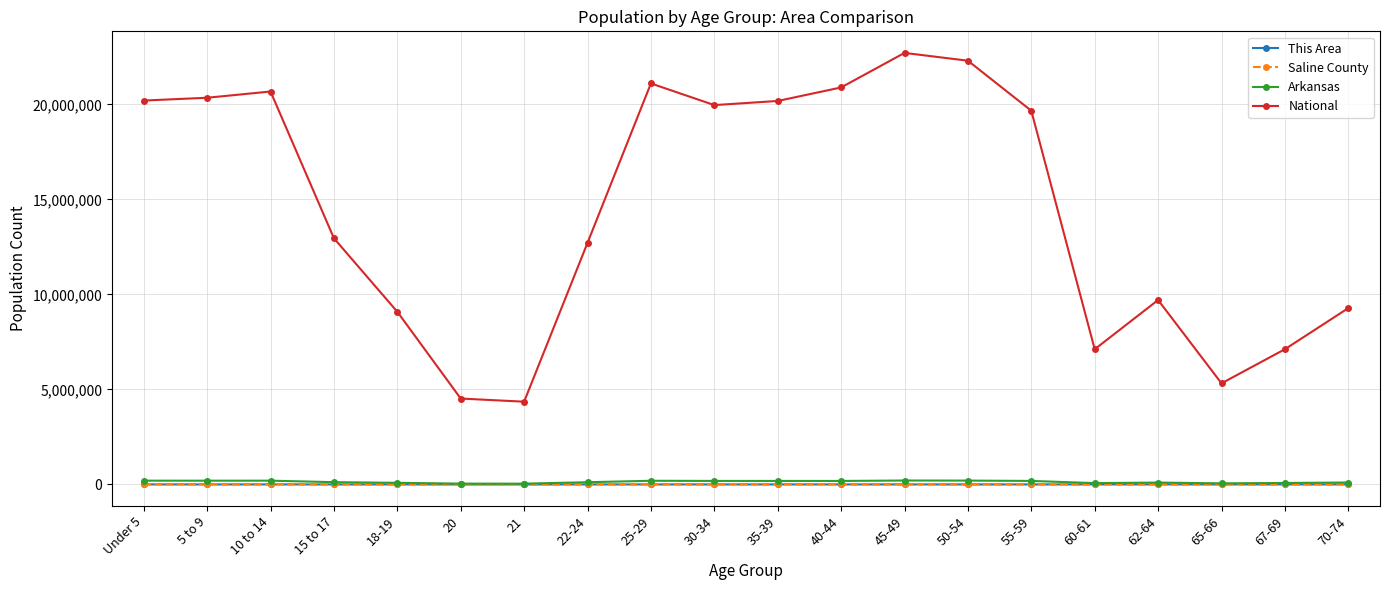

Which series changed the most between 22-24 and 55-59?

National